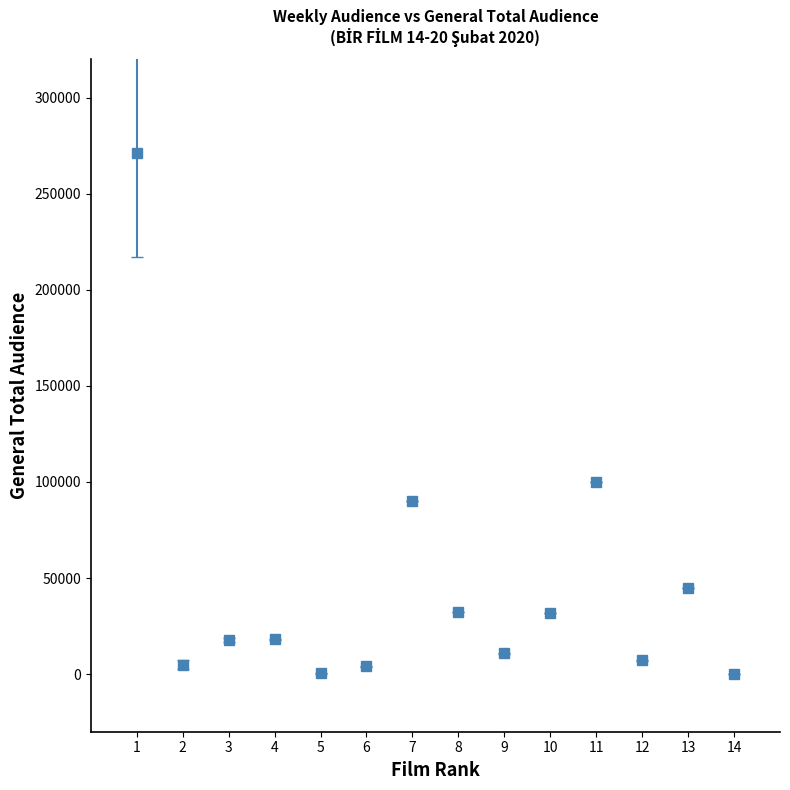

Approximately how many times larger is the value at 7 compared to 11?

0.9